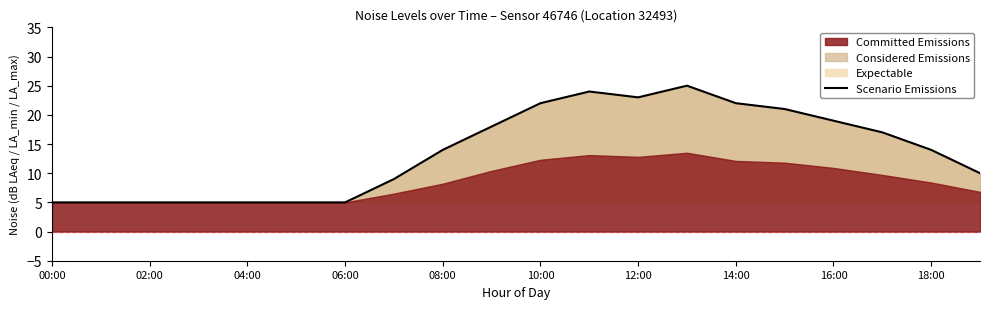

What is the value of the 13th point from the left?

23